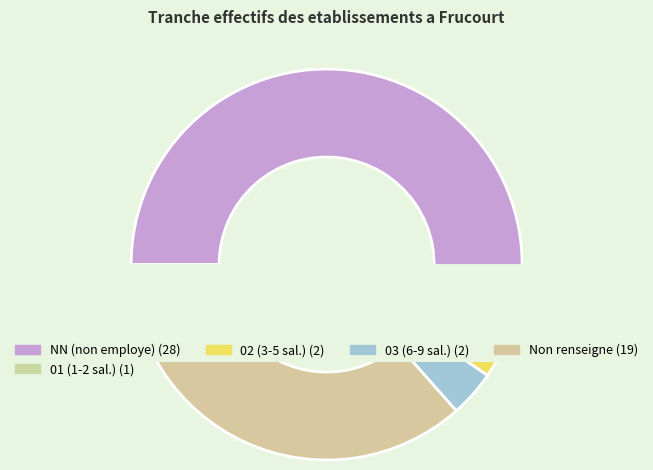

To the nearest percent, what is the difference between the largest and smallest slice percentages?

52%